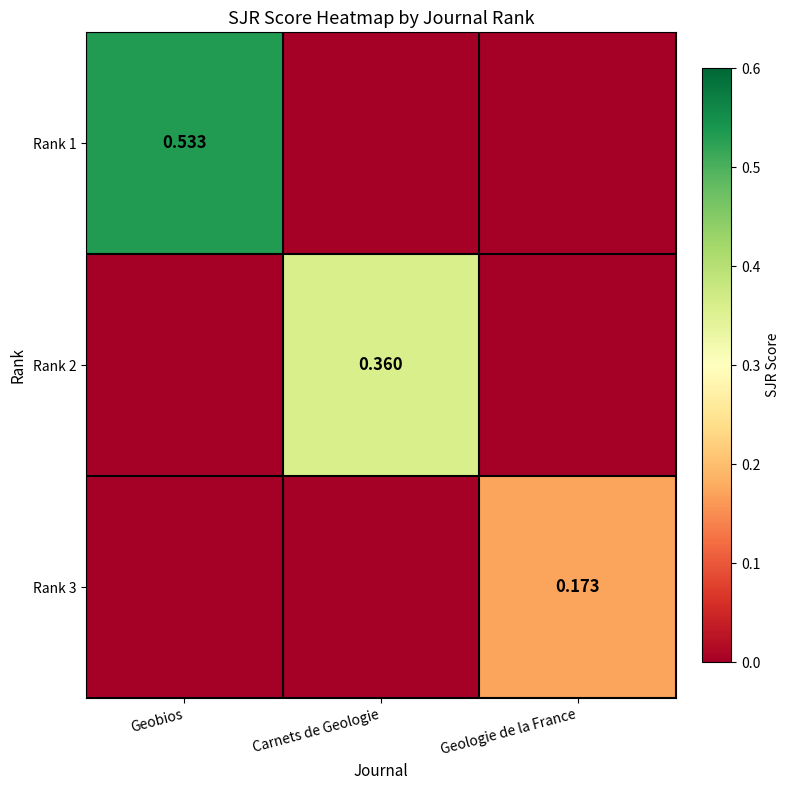

Rank the series by their maximum value, from highest to lowest.

Rank 1, Rank 2, Rank 3